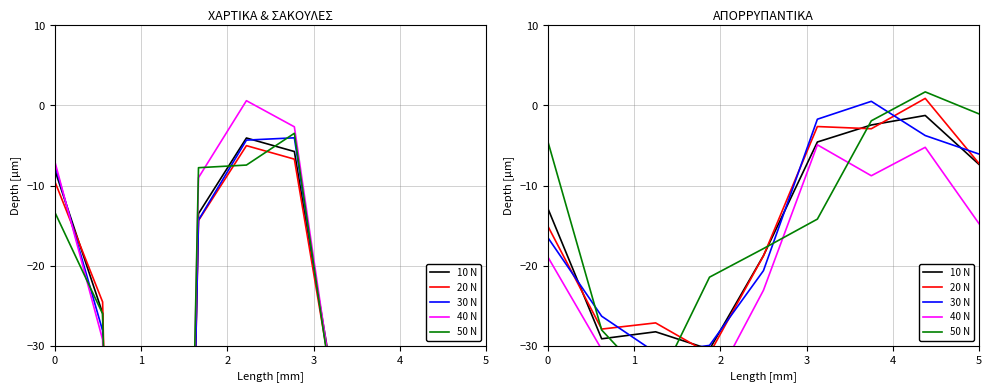

What is the value of the 30 N point at the 1st from the left?

-16.5